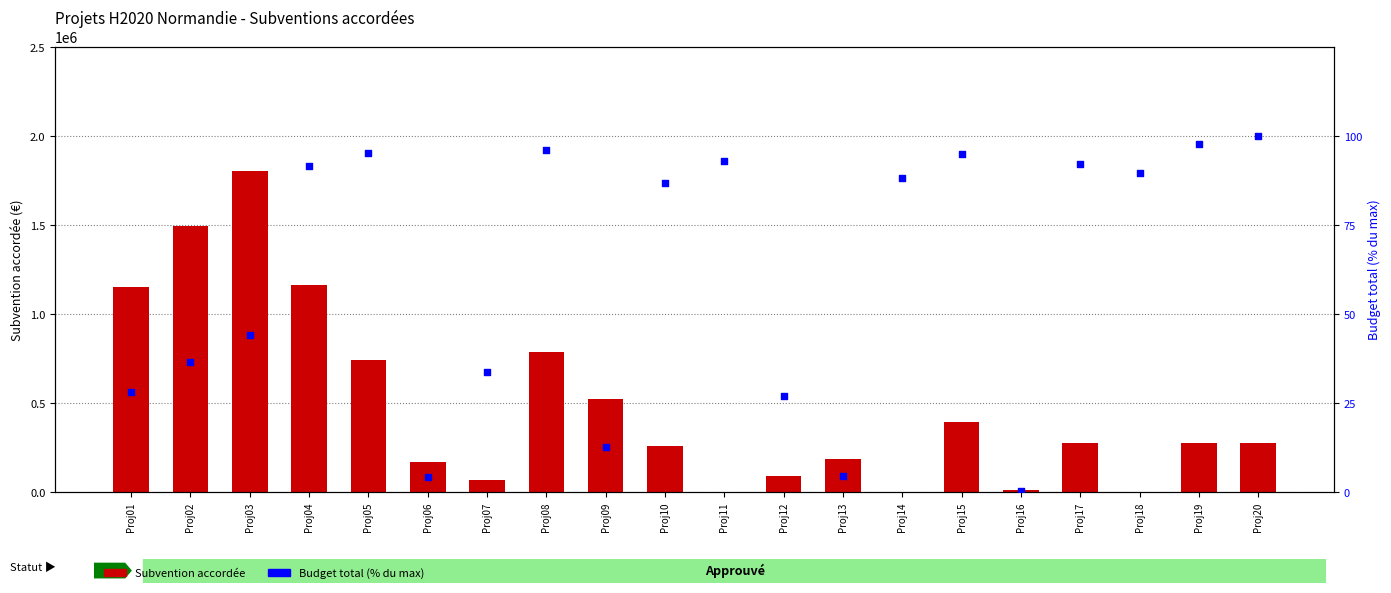

At how many categories does at least one series exceed 1698156?

1